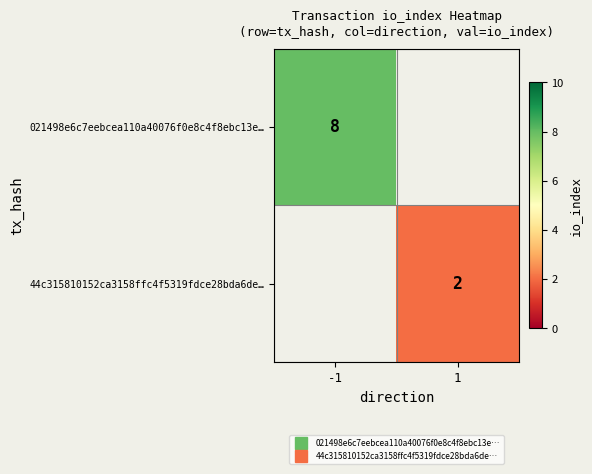

Rank the series by their maximum value, from highest to lowest.

021498e6c7eebcea110a40076f0e8c4f8ebc13e…, 44c315810152ca3158ffc4f5319fdce28bda6de…